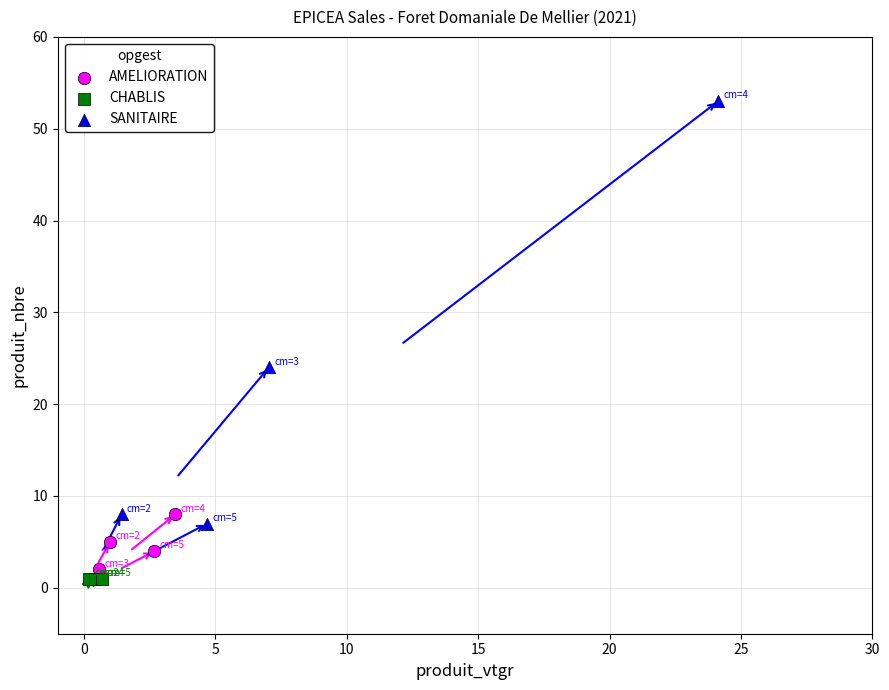

Which series contains the highest Y value?

SANITAIRE